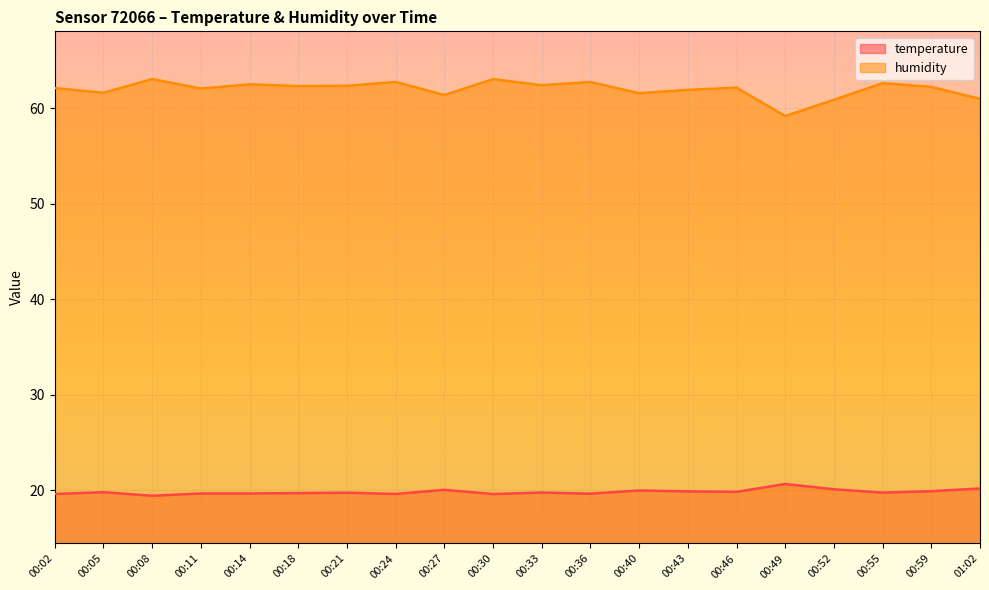

The humidity series shows 62.1 at 00:46. True or false?

True